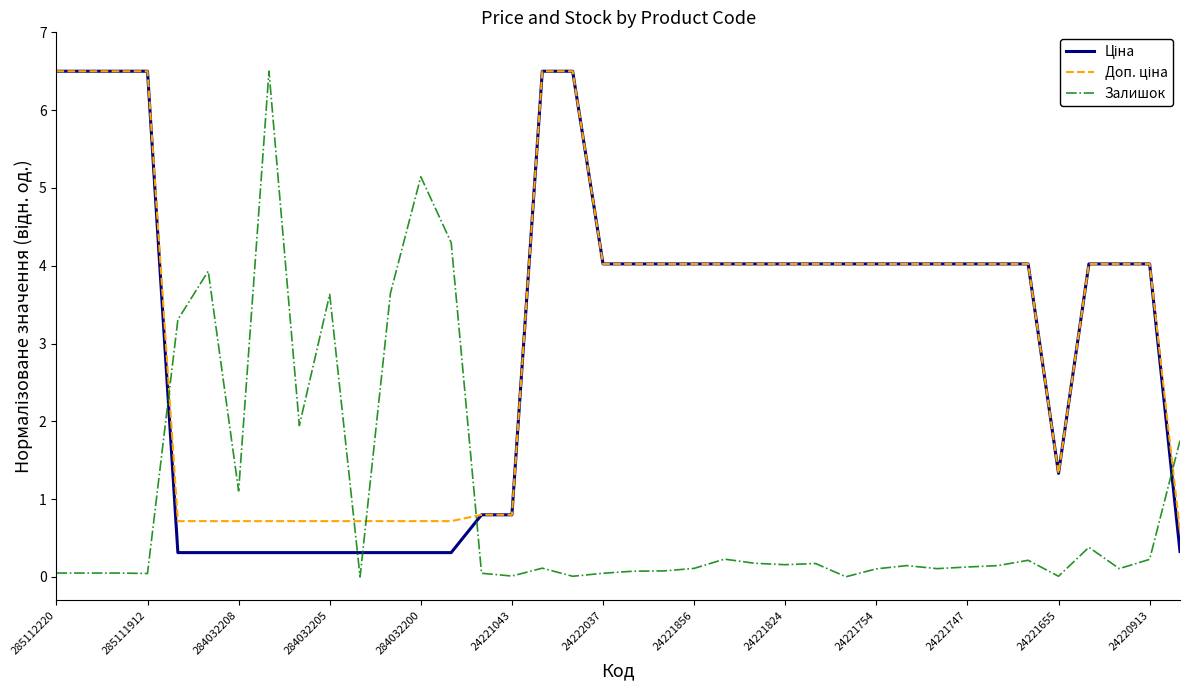

What is the highest value of the Залишок series?

6.5